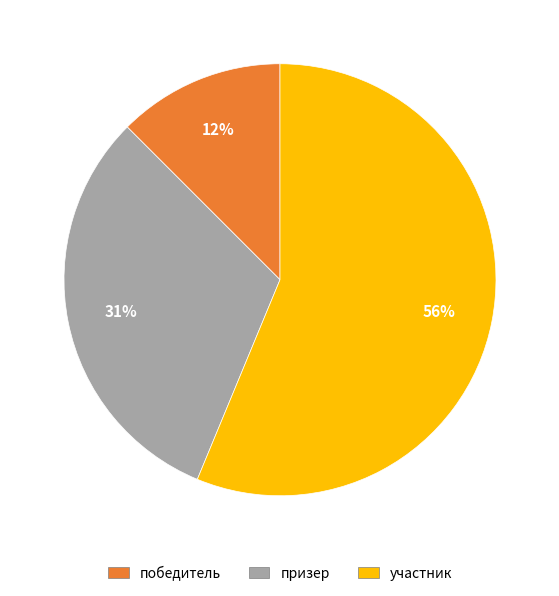

Rank the categories by value from lowest to highest.

победитель, призер, участник